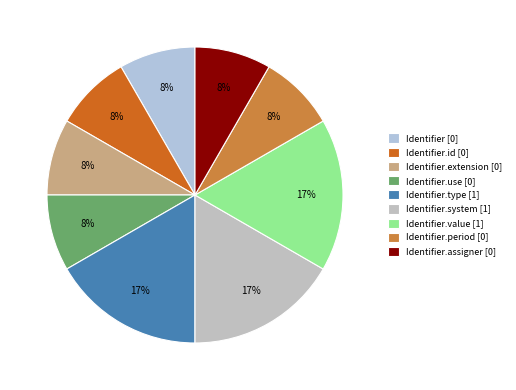

How many slices are in this pie chart?

9